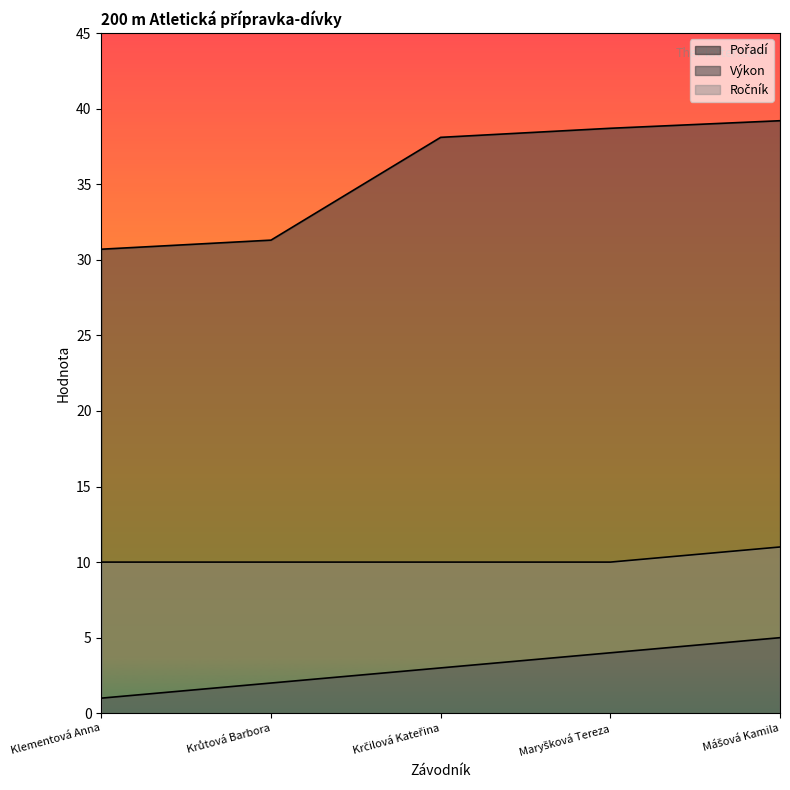

At how many categories does at least one series exceed 29?

5